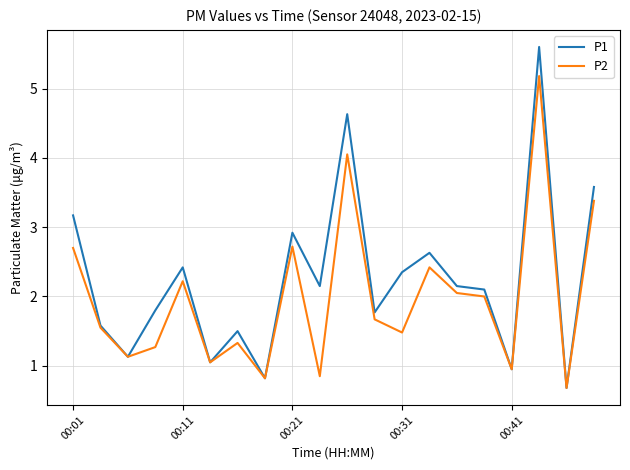

Which series has the largest total across all categories?

P1